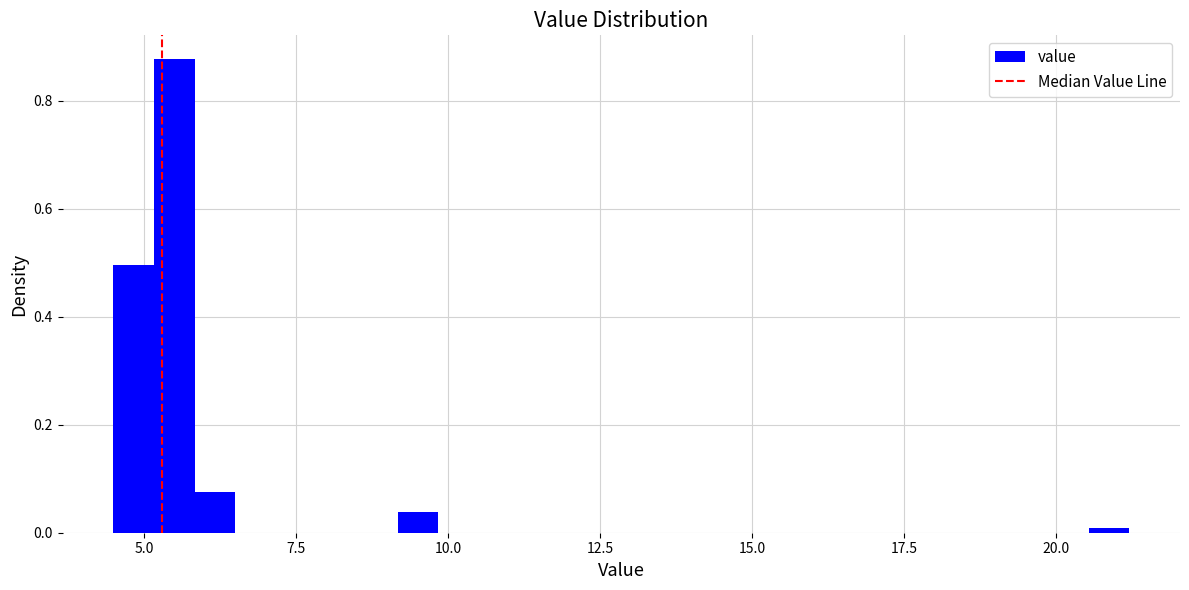

Around what value on the x-axis is the tallest bar? Give the approximate position of its centre, as read against the axis.

5.5